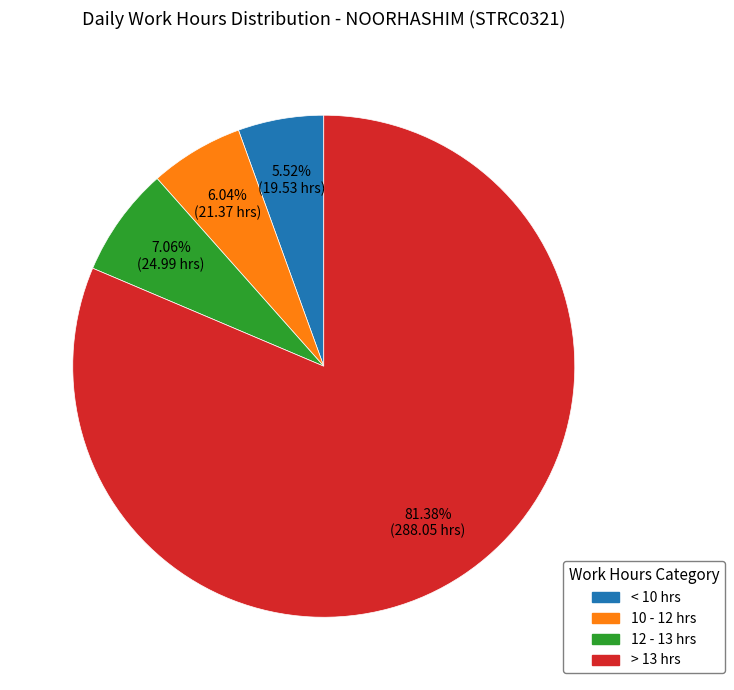

Does any single category account for the majority?

Yes